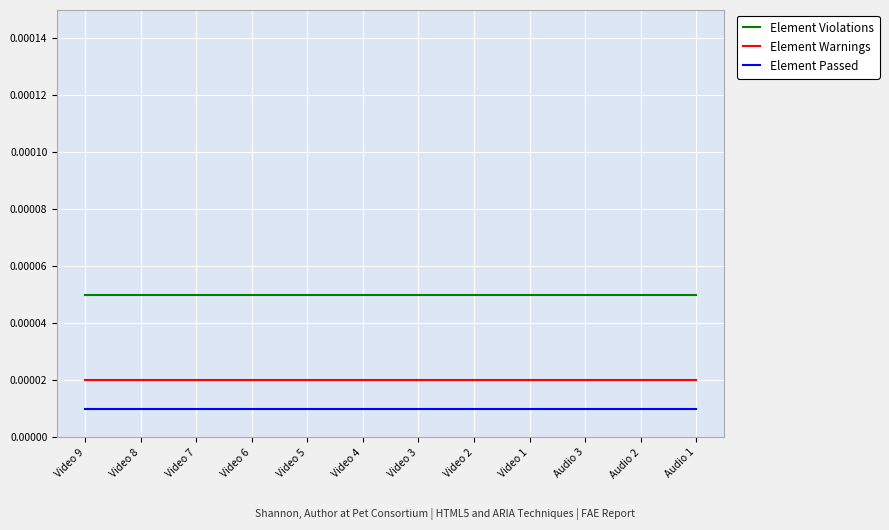

True or false: Element Warnings and Element Passed cross at least once.

False